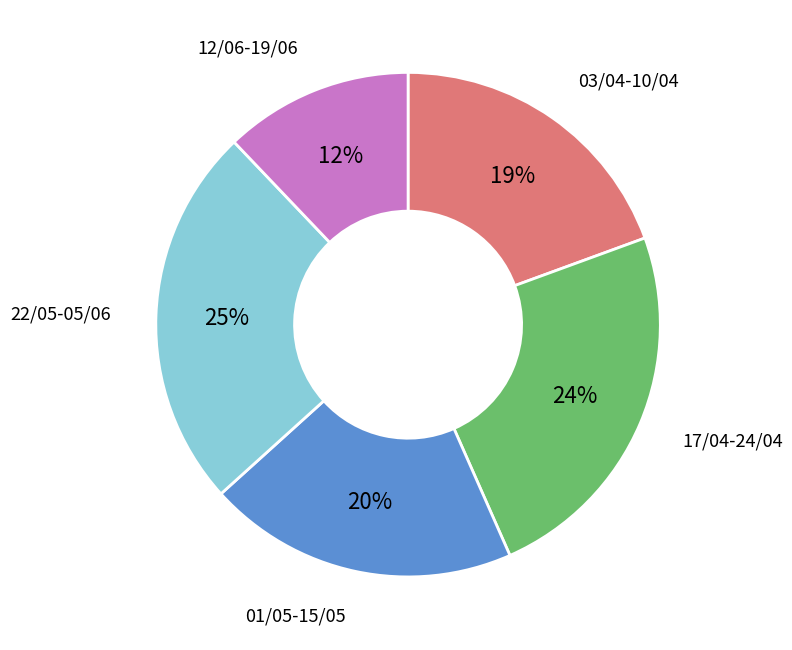

Count the number of slices in the pie.

5